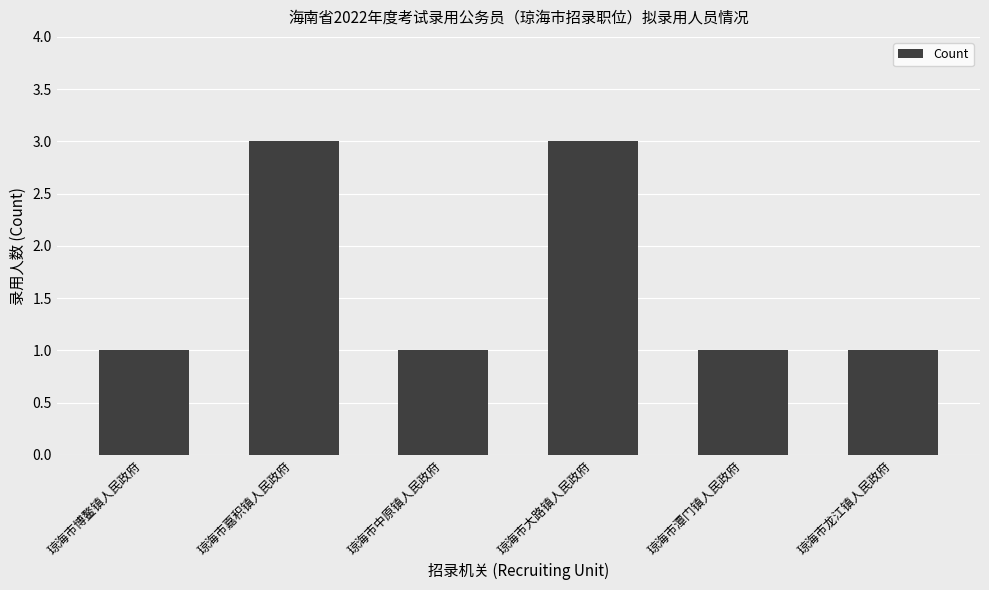

What is the greatest value displayed?

3